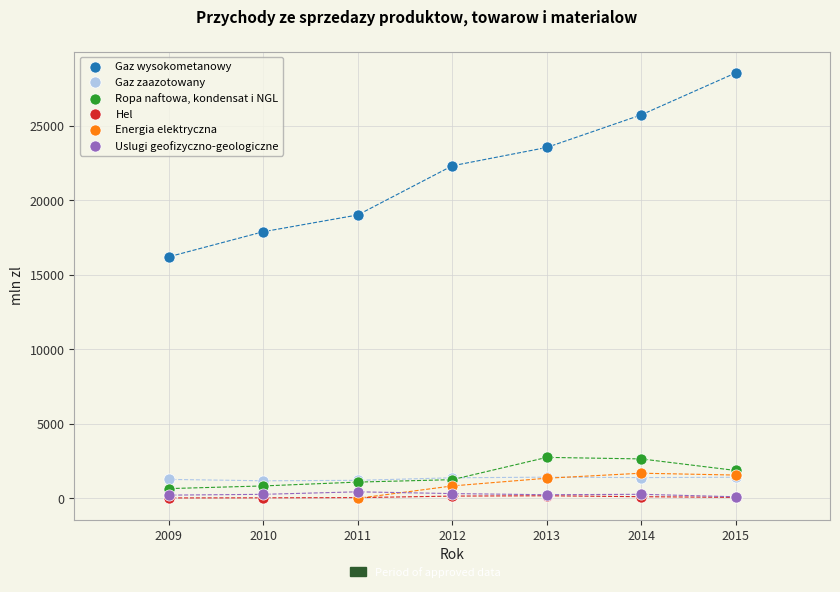

What are all the series names shown in the legend?

Gaz wysokometanowy, Gaz zaazotowany, Ropa naftowa, kondensat i NGL, Hel, Energia elektryczna, Uslugi geofizyczno-geologiczne